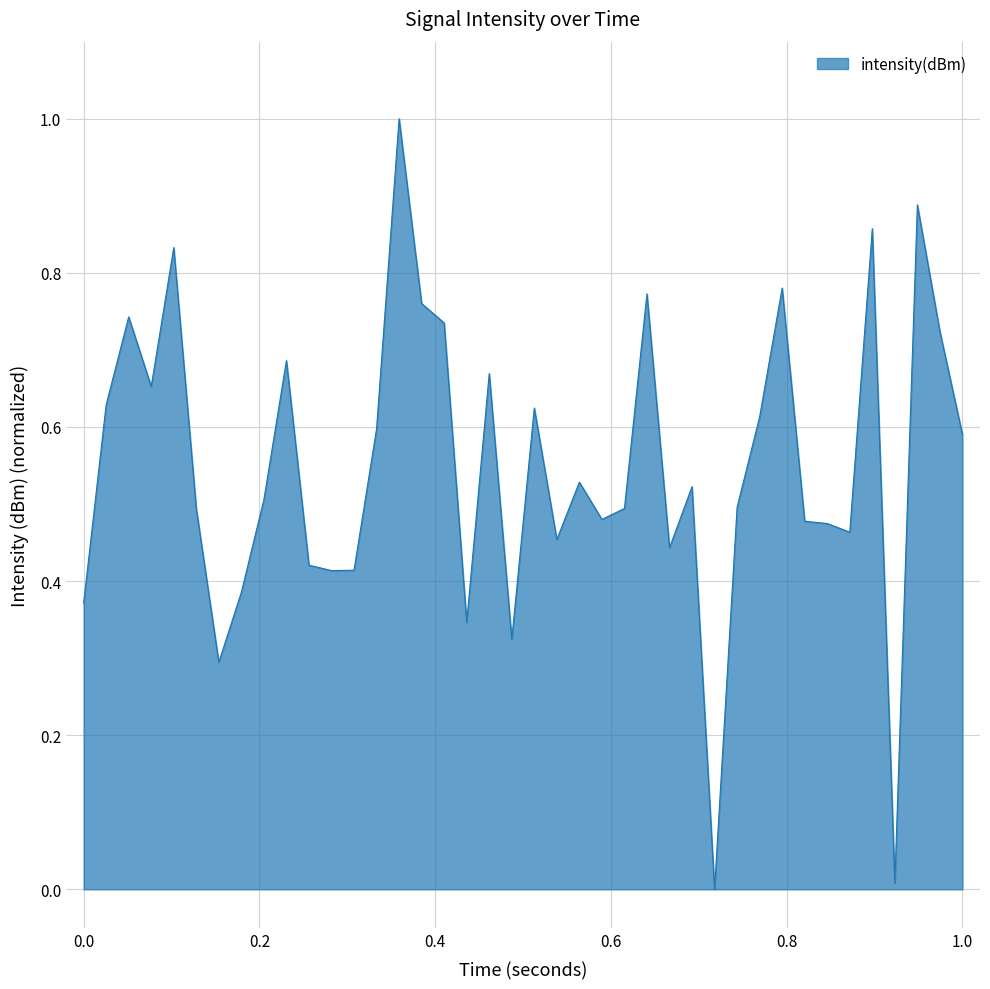

What is the maximum value shown in the chart?

1.0